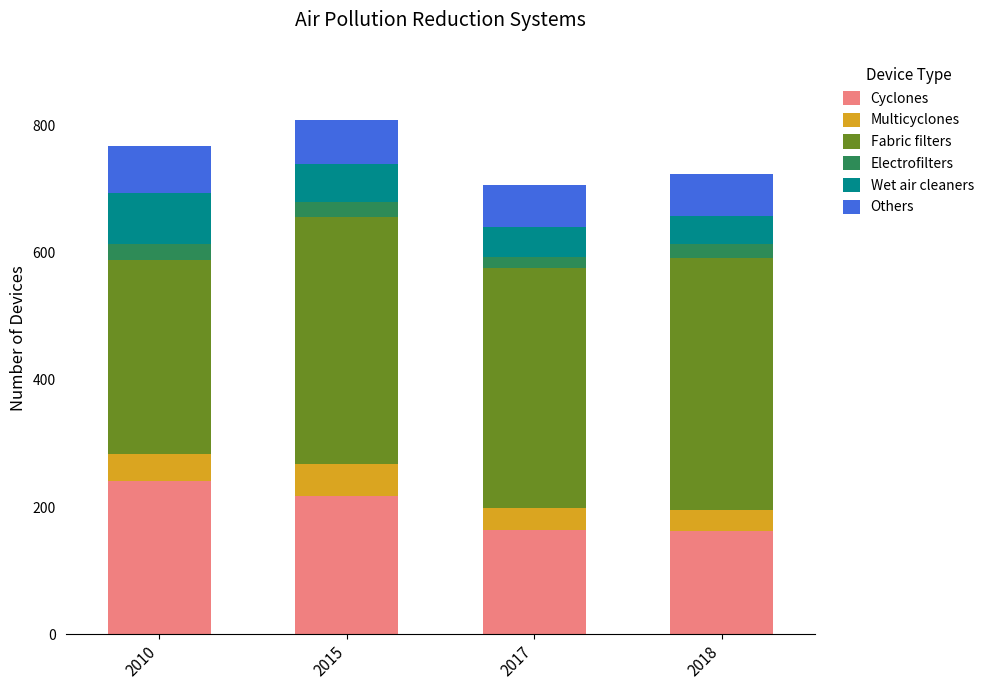

What are all the series names shown in the legend?

Cyclones, Multicyclones, Fabric filters, Electrofilters, Wet air cleaners, Others